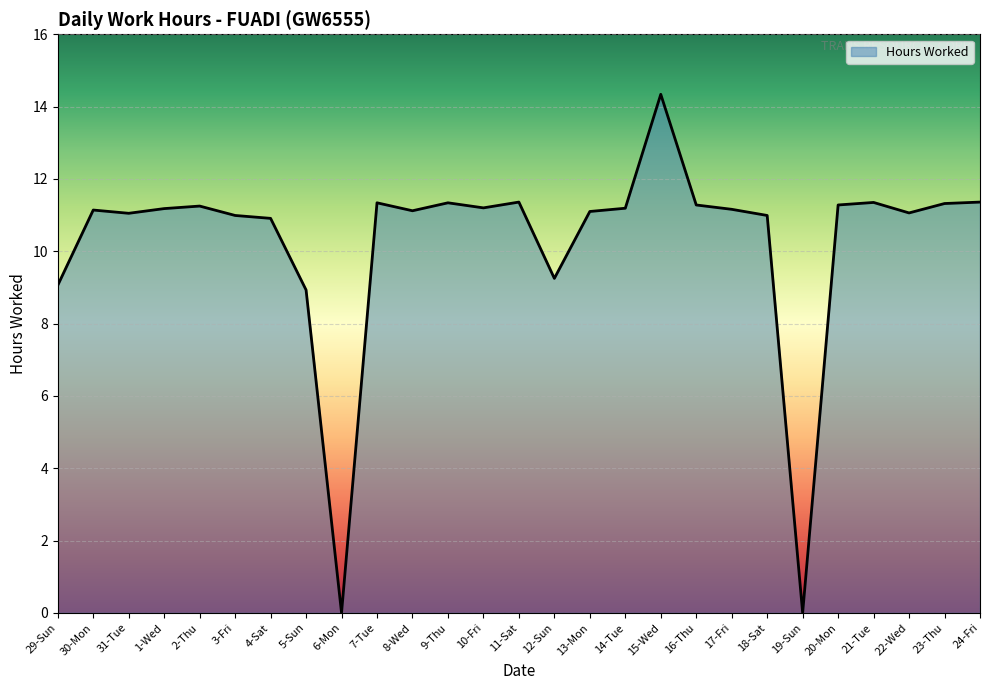

At which label is the value closest to 7?

5-Sun